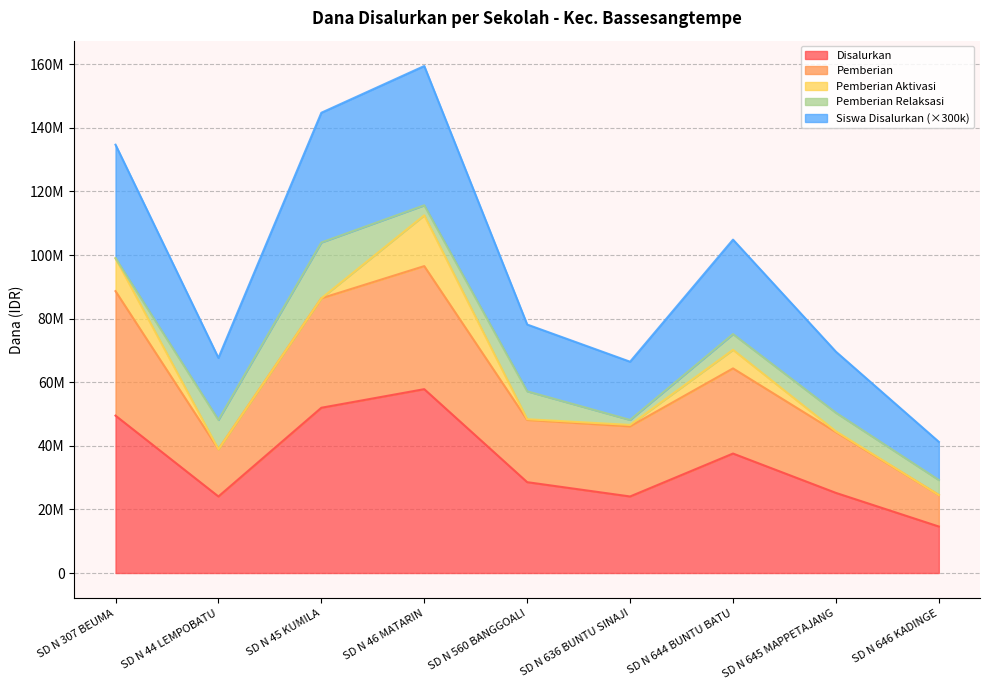

The value of Siswa Disalurkan at SD N 644 BUNTU BATU is 104850000. True or false?

True